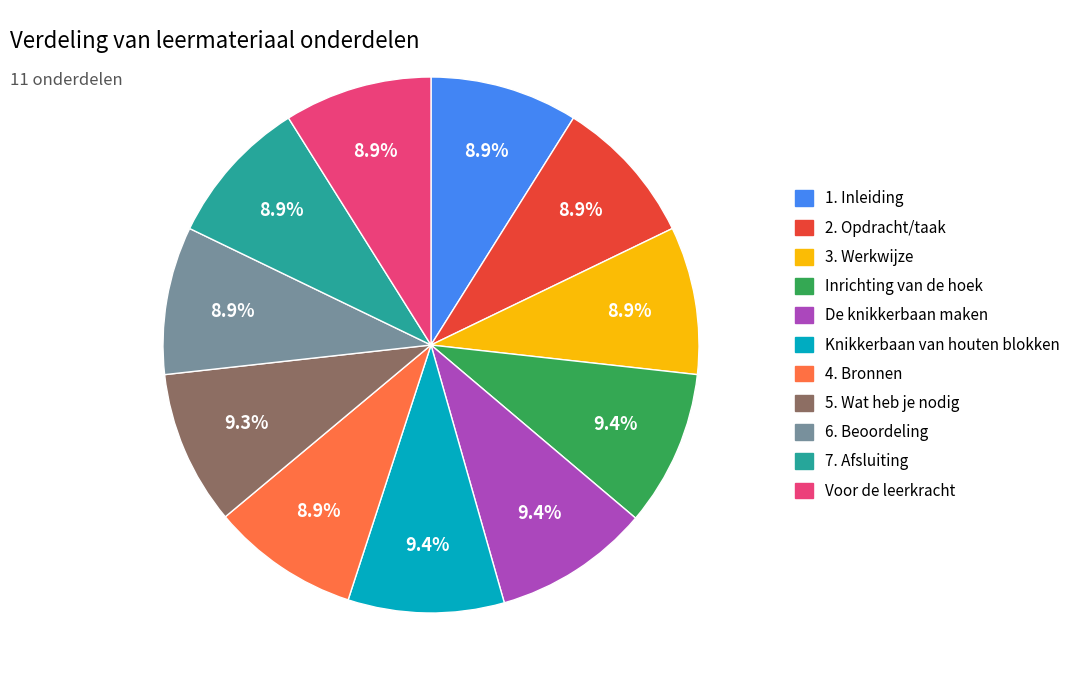

To the nearest percent, what is the average slice percentage?

9%